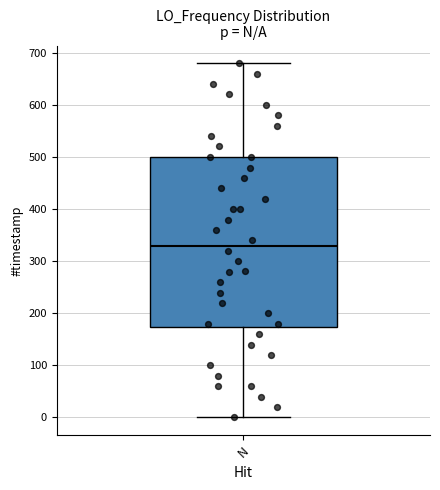

Transcribe this box plot: give where the median line is, the range the box spans, and where the two whiskers end, as read against the y-axis. The values are not printed on the chart, so give them approximately, as read against the axis.

median 330, box 170 to 500, whiskers 0 to 680